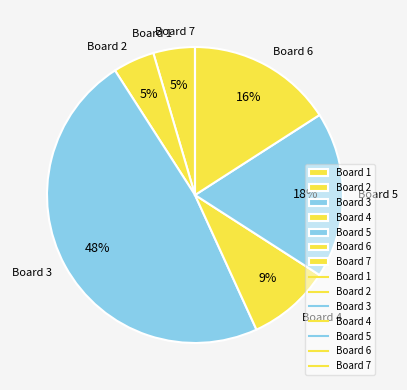

Does Board 2 account for over 50% of the chart?

No